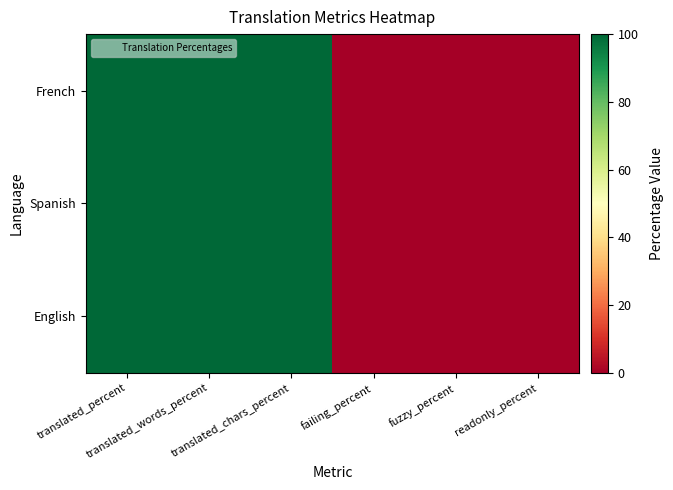

At which category is the sum across all series the highest?

translated_percent